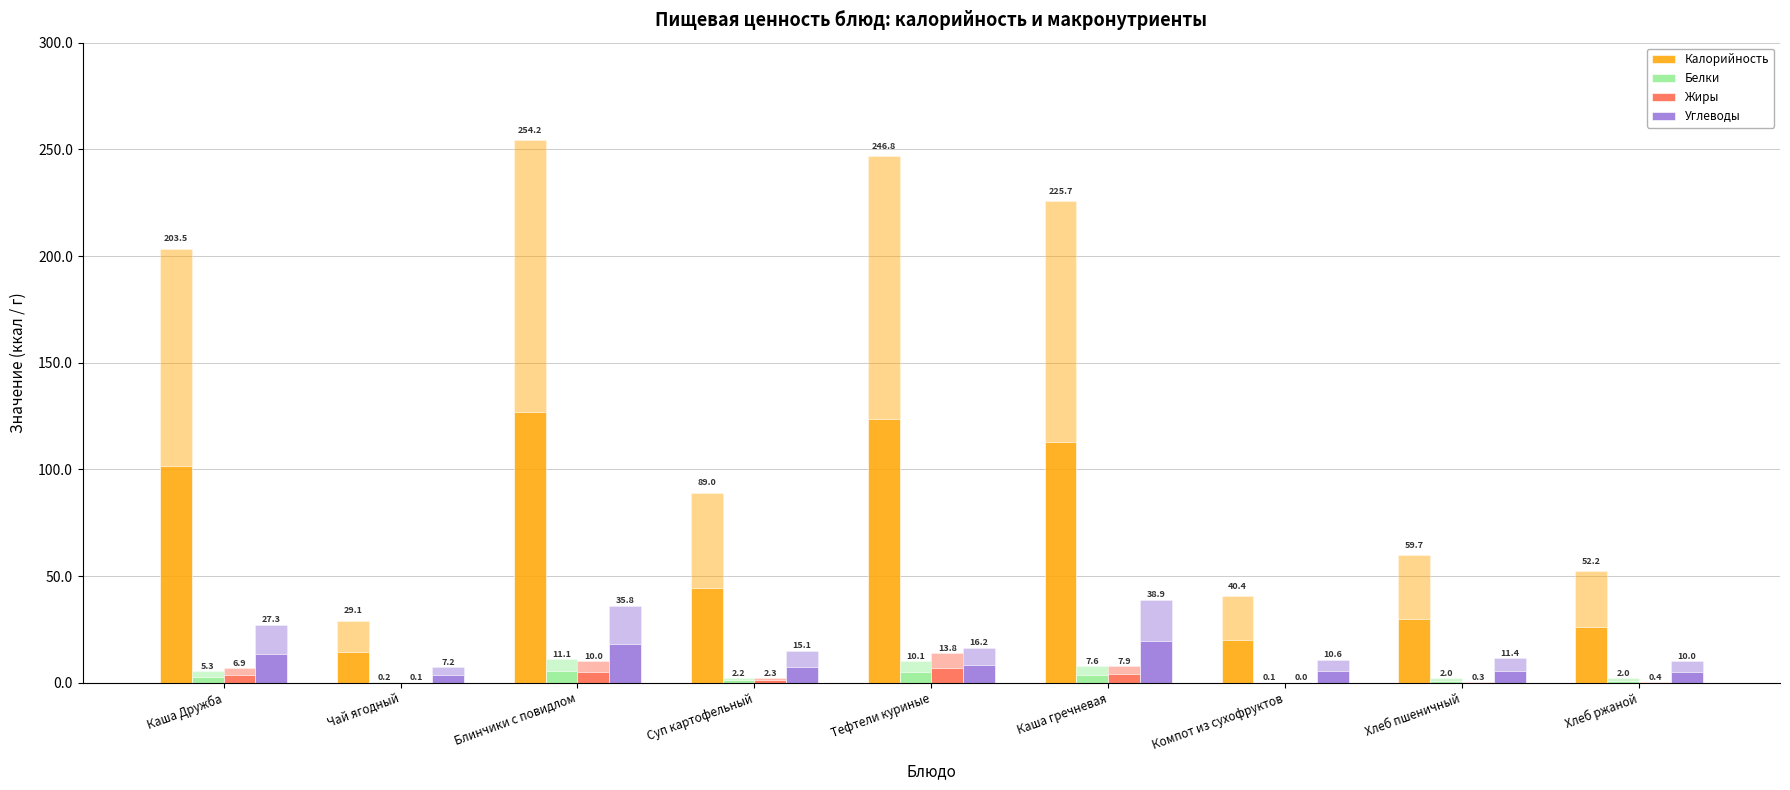

Which series changed the most between Чай ягодный and Суп картофельный?

Калорийность